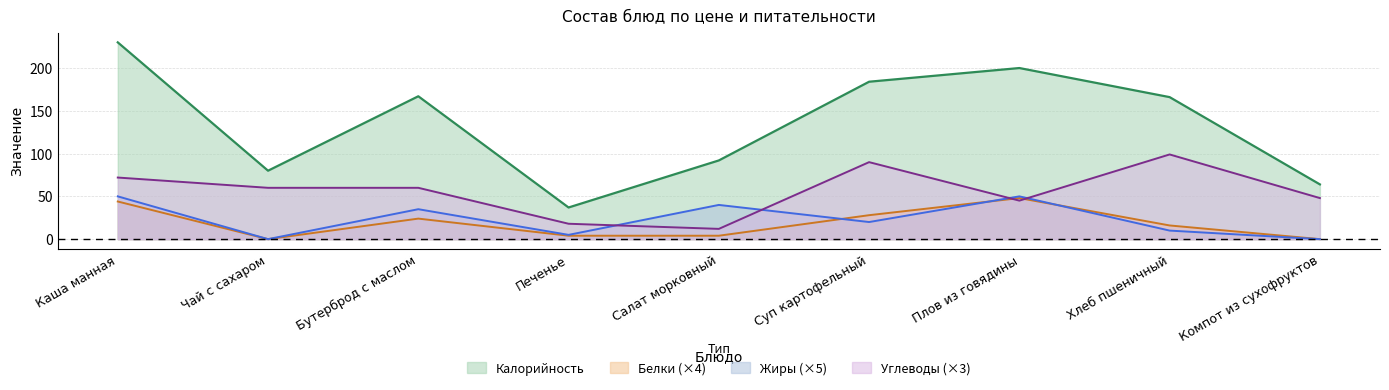

Where is Жиры nearest to the value 25?

Суп картофельный